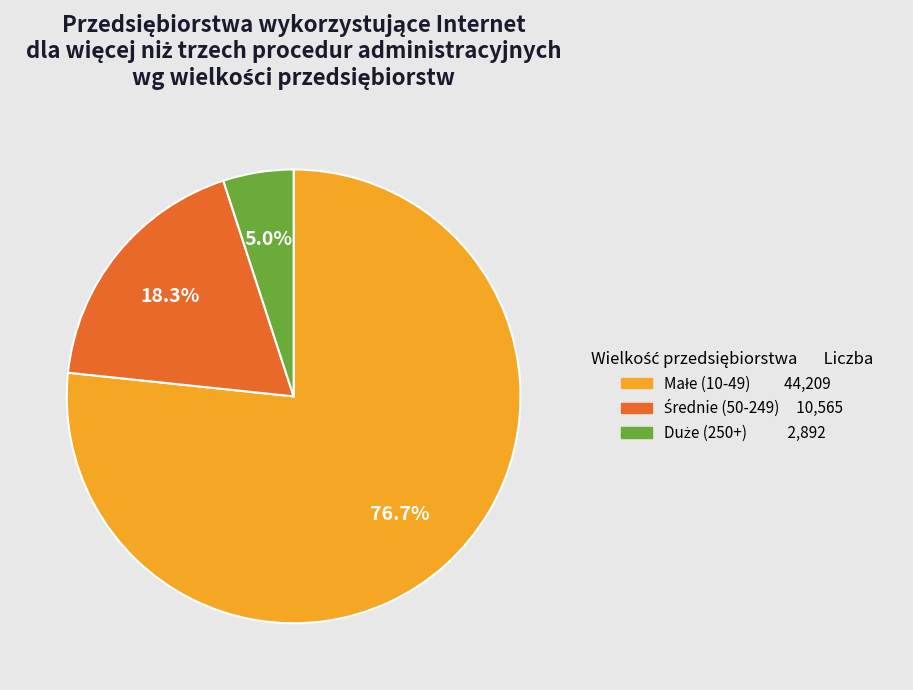

Count the number of slices in the pie.

3